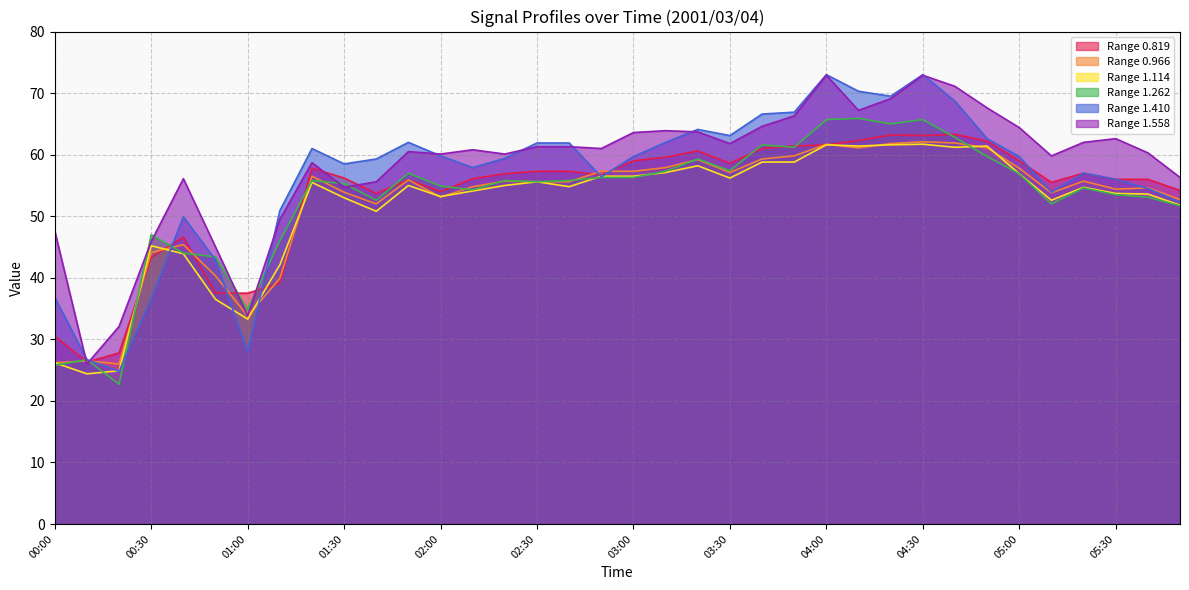

How many values in the 1.558 series exceed 61?

17